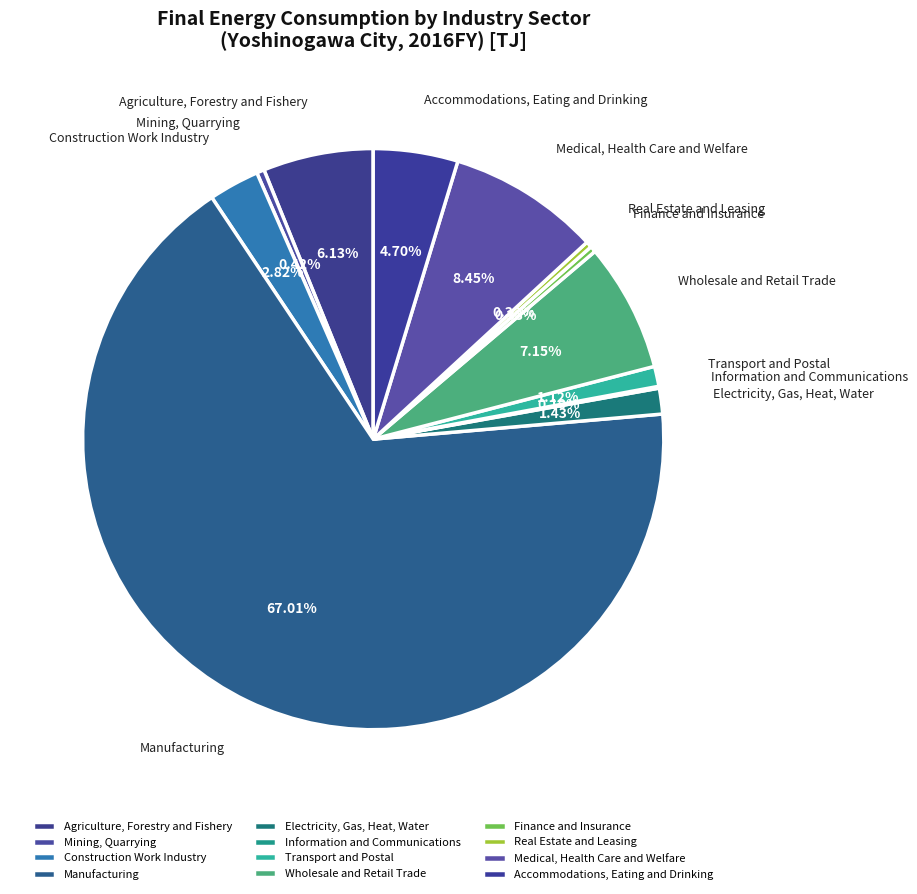

Is it true that Medical, Health Care and Welfare is 22% of the pie?

False